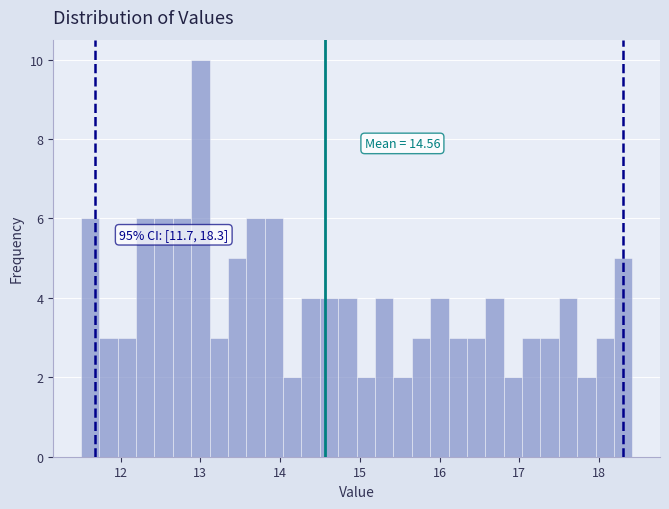

Read against the x-axis, roughly where is the centre of the tallest bar?

13.0